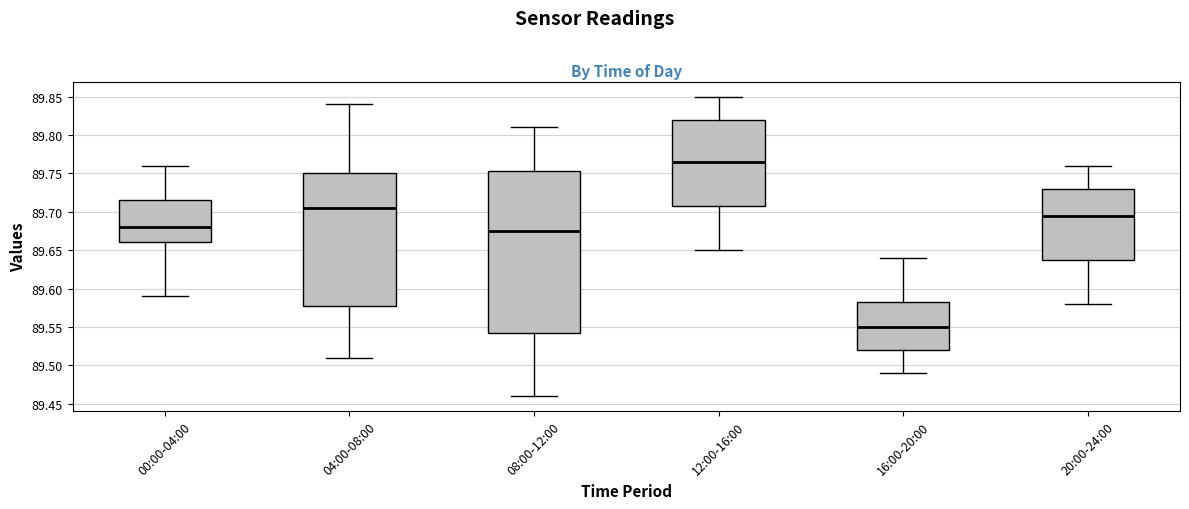

Which box's median line is the highest?

12:00-16:00